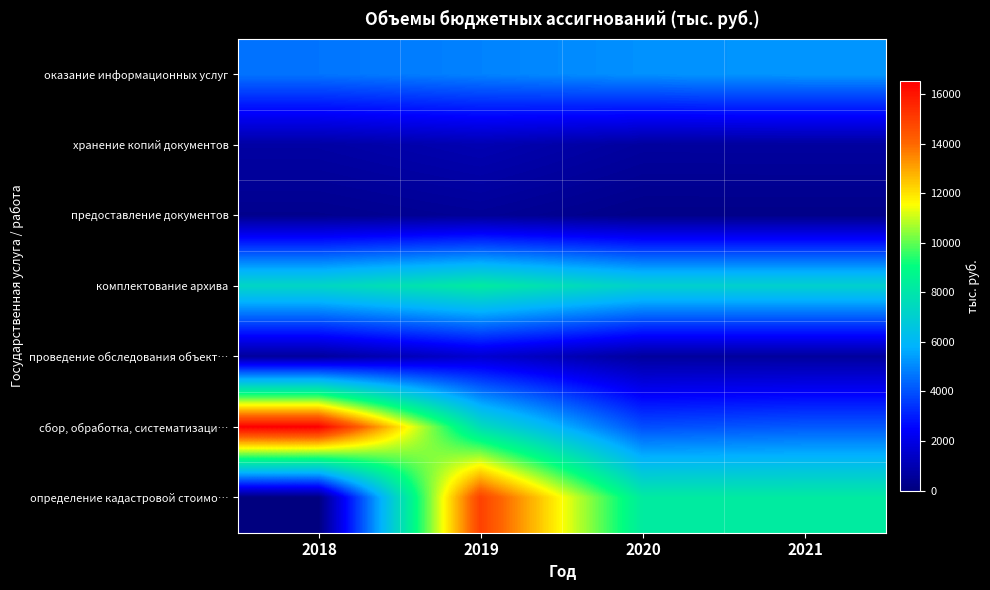

Reading left to right, what are all the values shown in this chart?

оказание информационных услуг: 2018=4643.4	2019=4898.6	2020=5176.0	2021=5269.7
хранение копий документов: 2018=732.4	2019=1005.4	2020=626.6	2021=630.1
предоставление документов: 2018=304.5	2019=479.7	2020=212.1	2021=212.1
комплектование архива: 2018=7315.3	2019=8227.4	2020=7090.6	2021=7090.6
проведение обследования объект…: 2018=598.4	2019=1598.2	2020=625.3	2021=625.3
сбор, обработка, систематизаци…: 2018=16513.6	2019=7613.3	2020=3938.2	2021=4138.2
определение кадастровой стоимо…: 2018=0.0	2019=14917.2	2020=8238.0	2021=8238.0